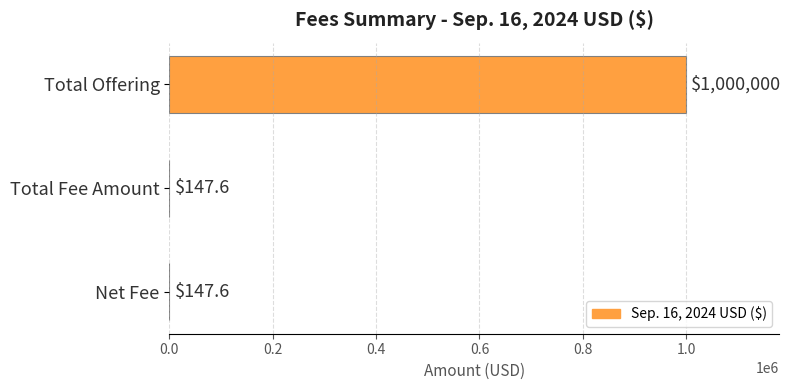

What is the sum of the values at Total Offering and Total Fee Amount?

1000147.6